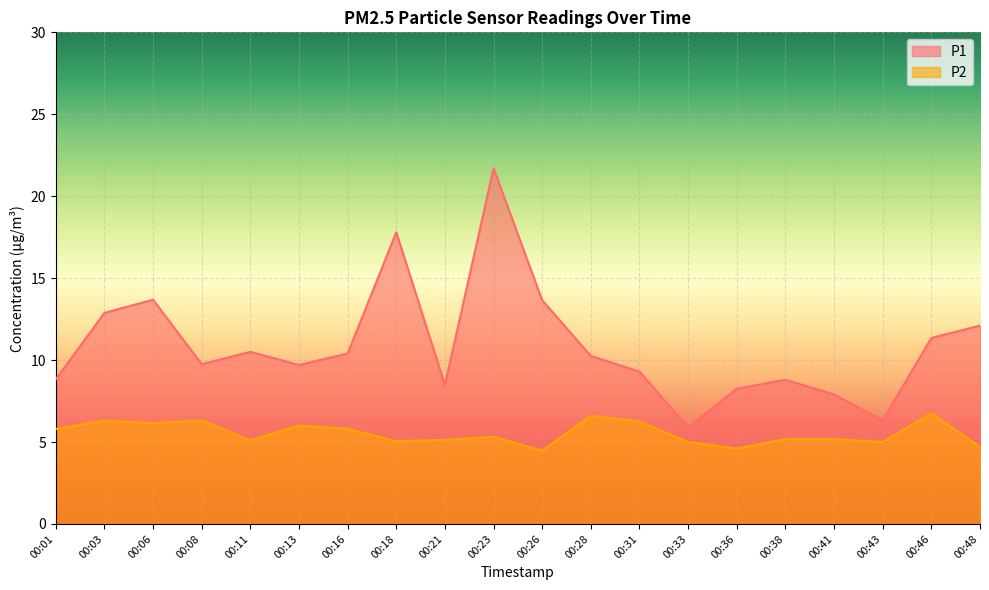

True or false: P2 and P1 cross at least once.

False